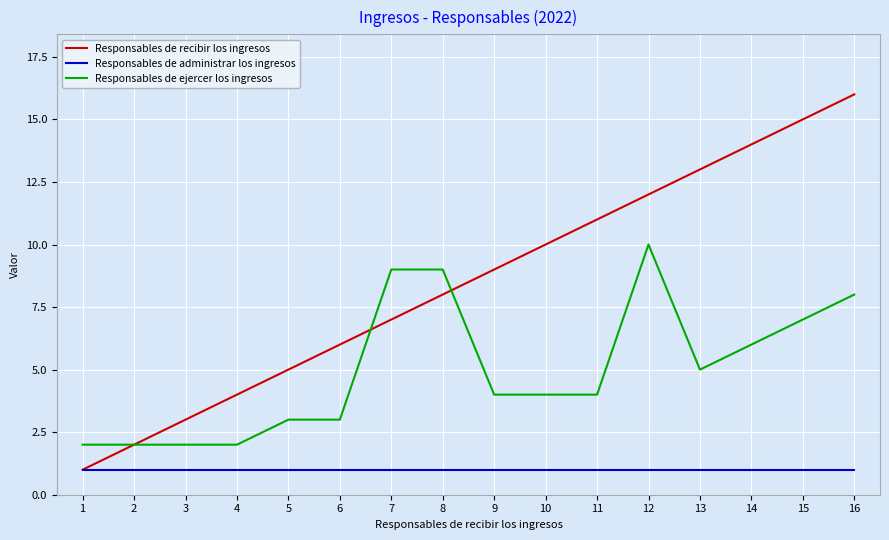

Reading right to left, transcribe all the data shown in this chart.

Responsables de recibir los ingresos: 16	15	14	13	12	11	10	9	8	7	6	5	4	3	2	1
Responsables de administrar los ingresos: 1	1	1	1	1	1	1	1	1	1	1	1	1	1	1	1
Responsables de ejercer los ingresos: 8	7	6	5	10	4	4	4	9	9	3	3	2	2	2	2